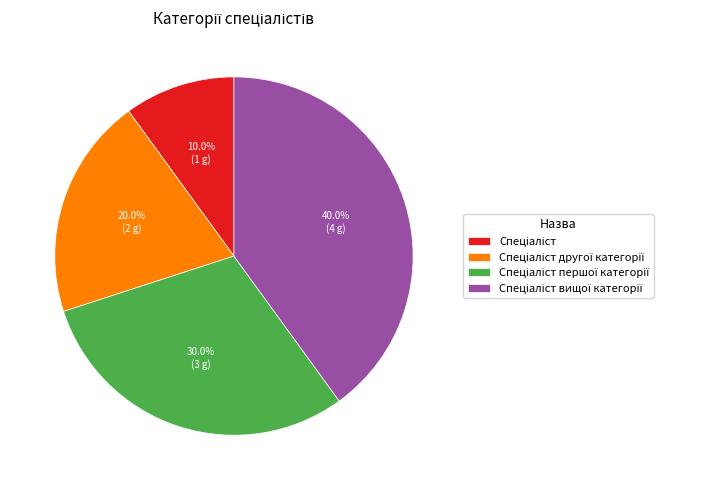

How many segments does this pie chart have?

4